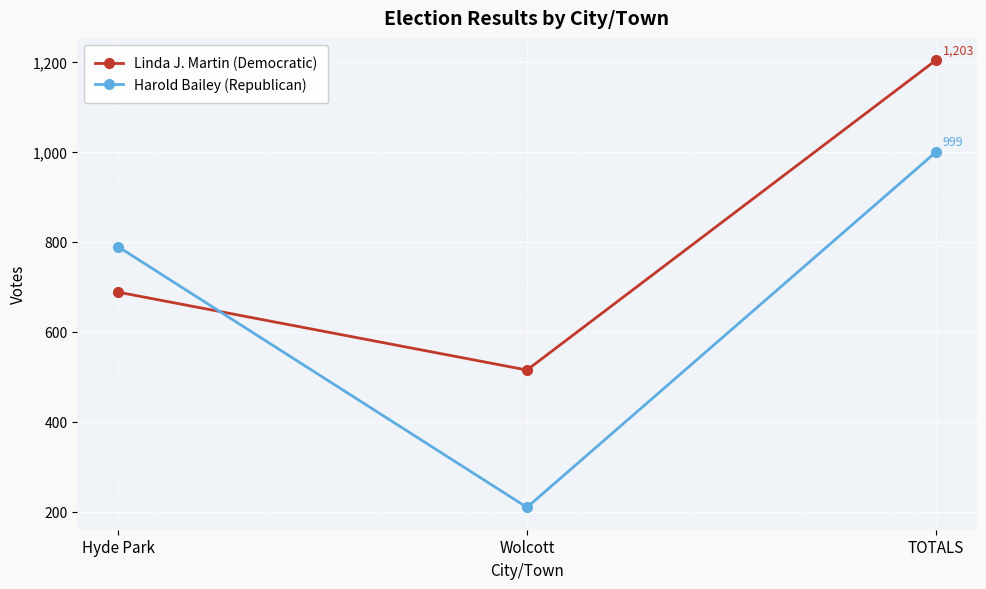

At TOTALS, list the series in order from largest to smallest.

Linda J. Martin (Democratic), Harold Bailey (Republican)